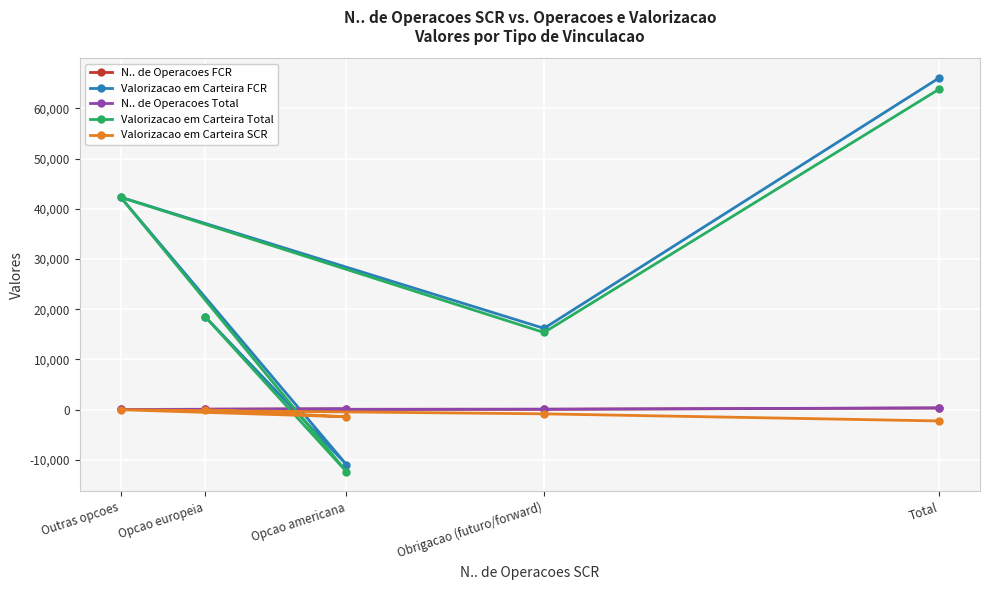

Which category has the highest value in the Valorizacao em Carteira Total series?

Total